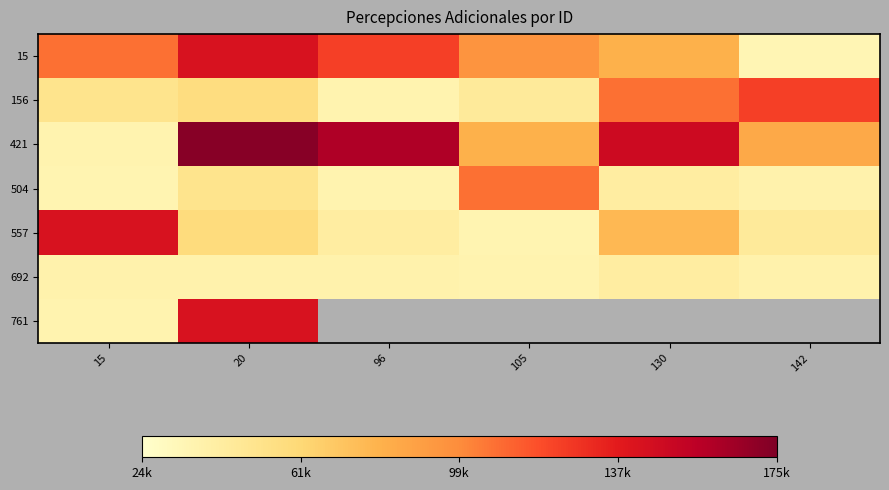

Rank the categories by 761 value from lowest to highest.

15, 20, 96, 105, 130, 142